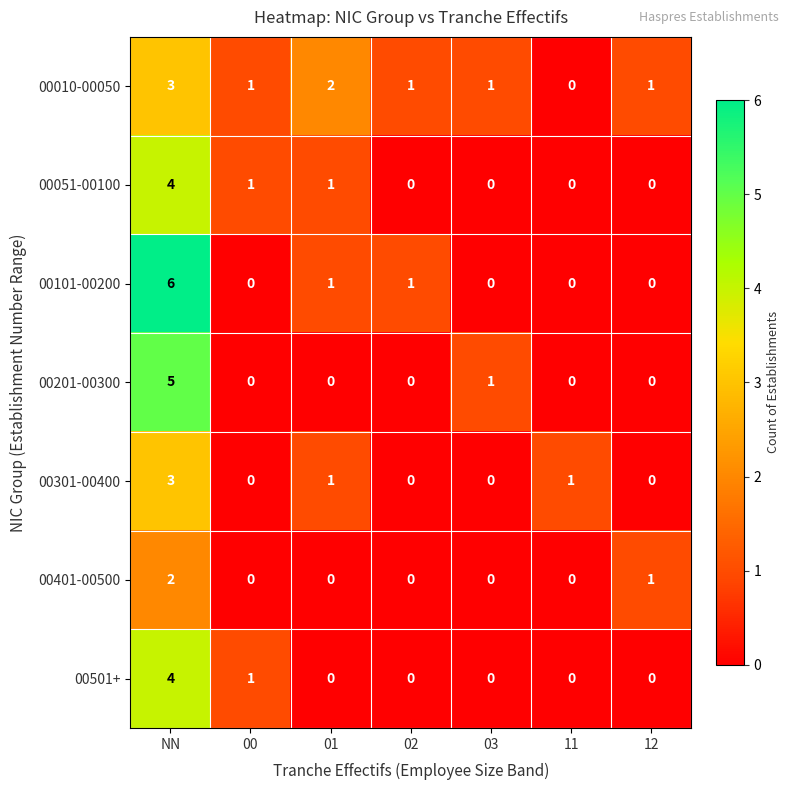

What is the total value across all series at 12?

2